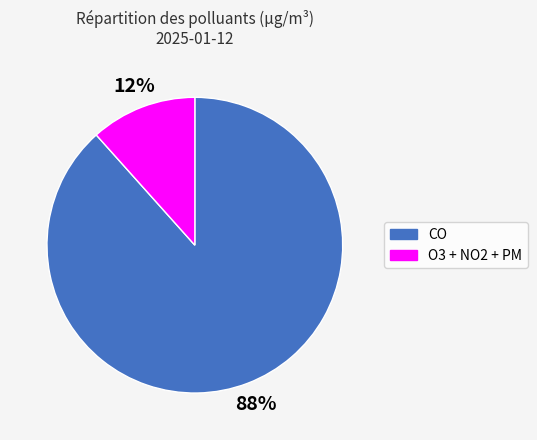

True or false: CO accounts for 75% of the total.

False